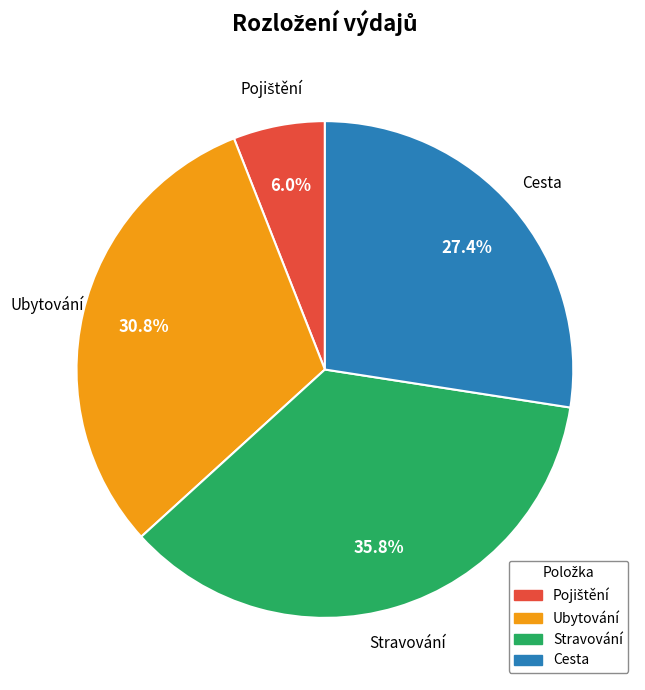

The Ubytování slice represents 42% of the pie. True or false?

False